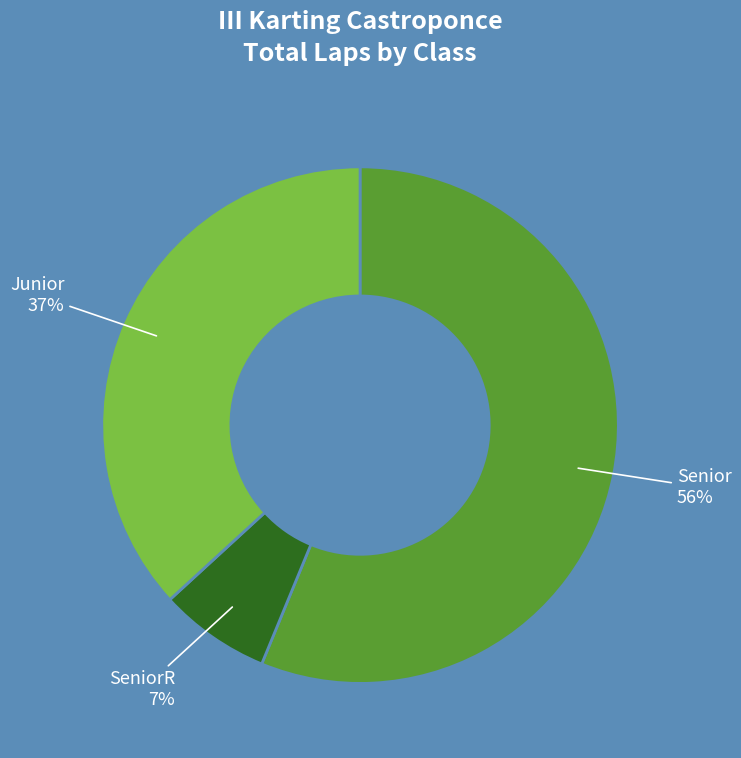

To the nearest percent, what portion does Junior represent?

37%